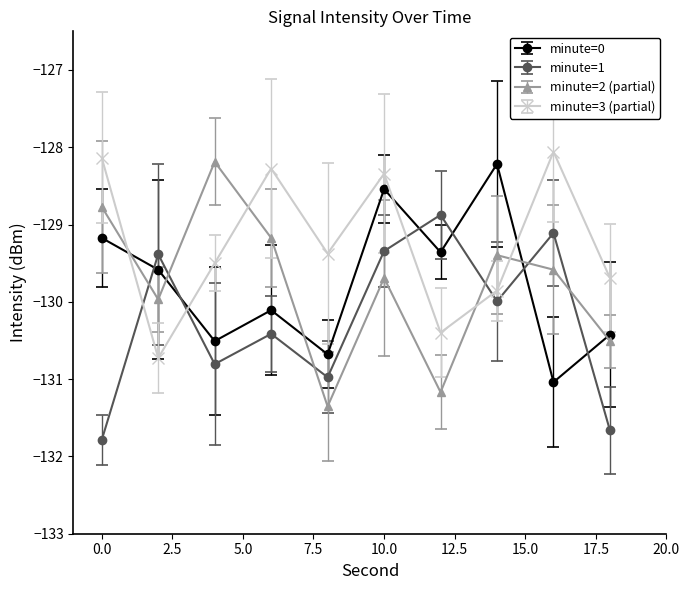

What is the sum of all minute=0 values?

-1297.6